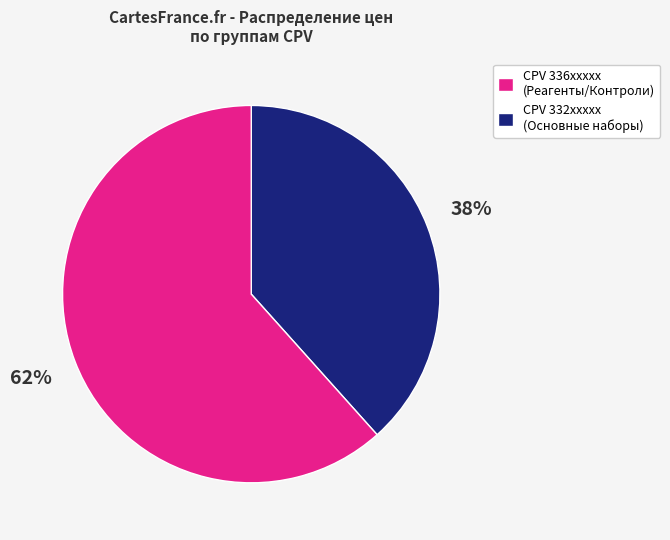

What percentage is the CPV 332xxxxx (Основные наборы) slice, to the nearest percent?

62%